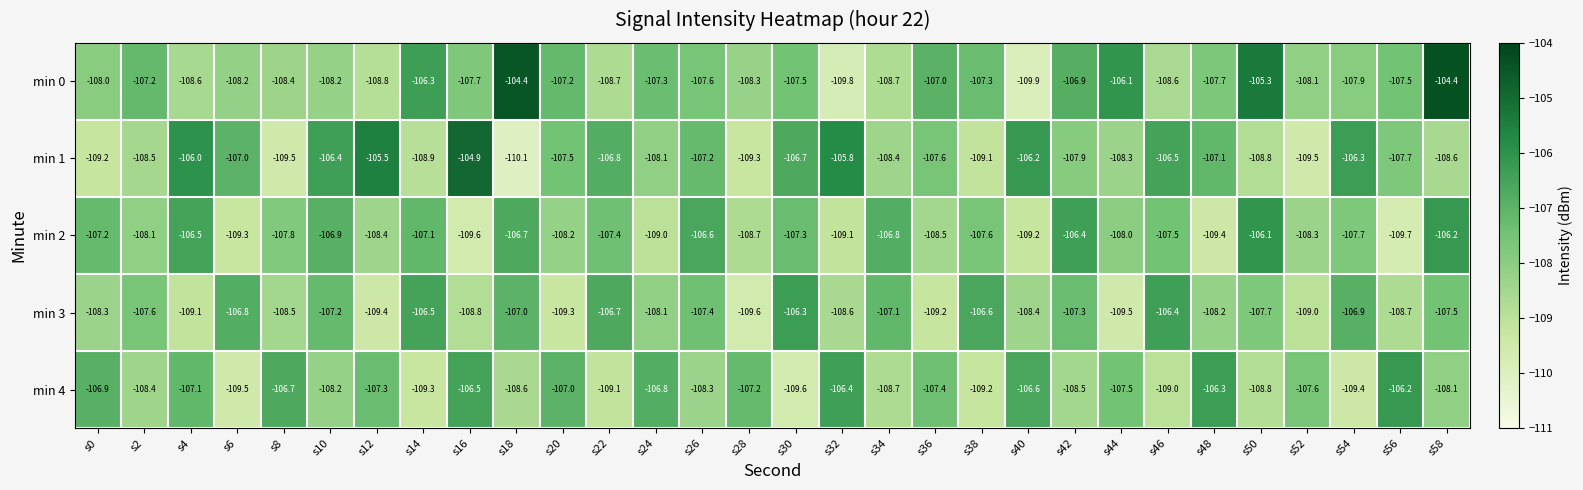

What is the sum of all min 3 values?

-3237.7